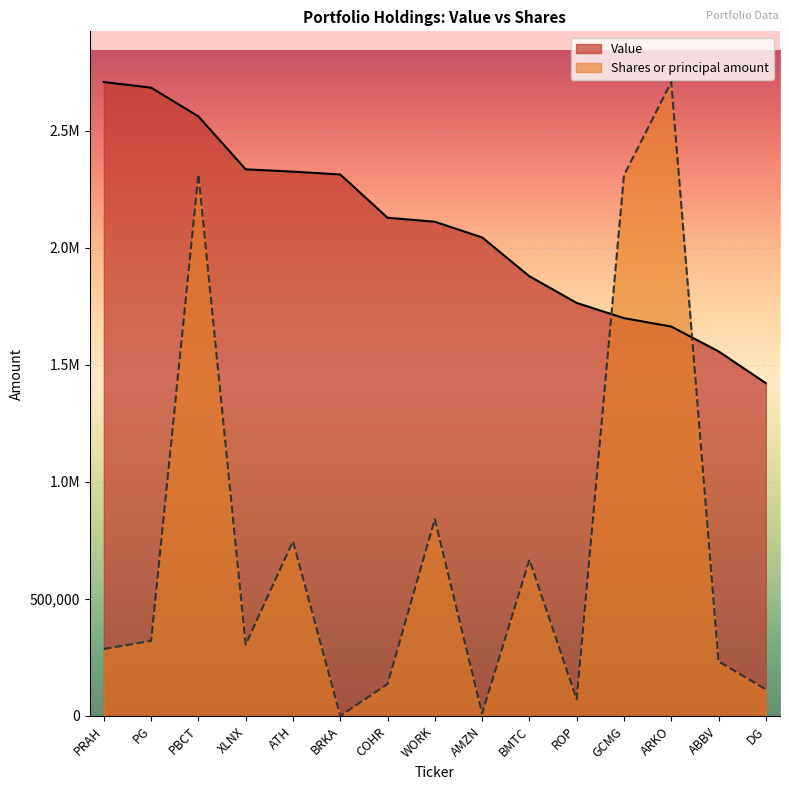

What are all the series names shown in the legend?

Value, Shares or principal amount